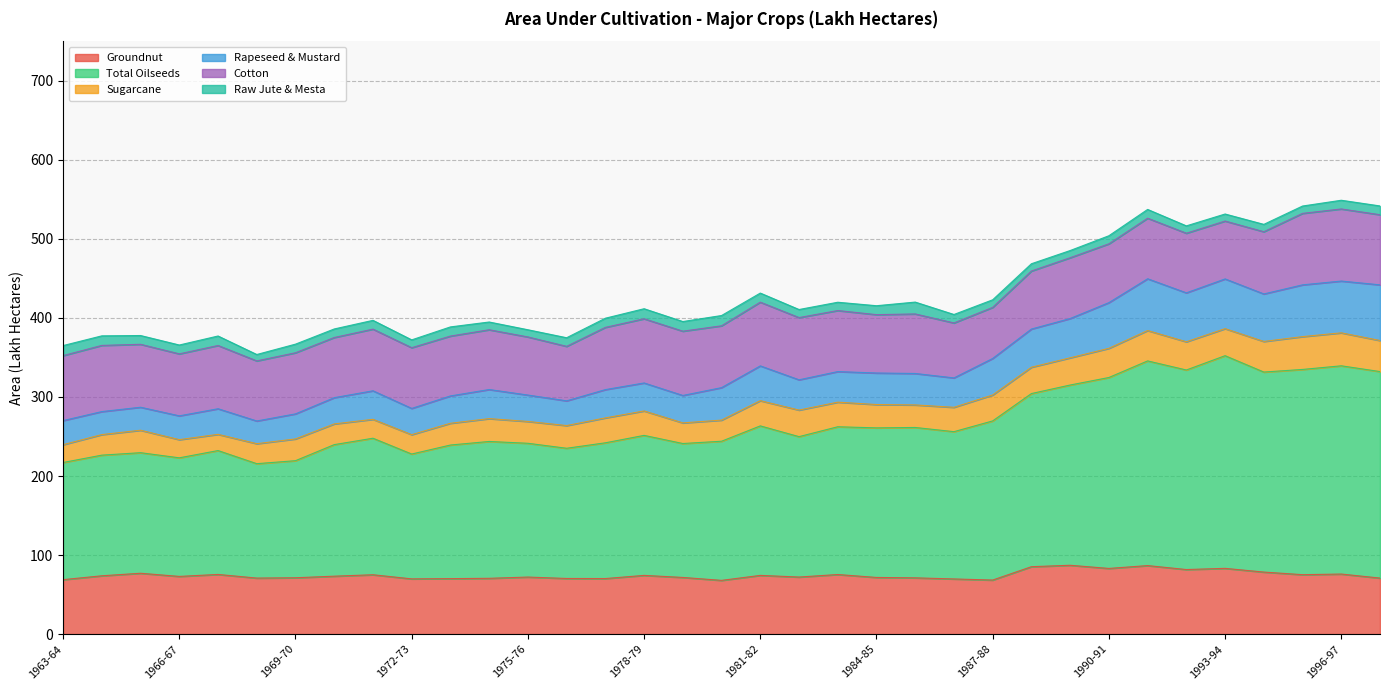

What is the difference between the highest and lowest values at 1979-80?

323.7